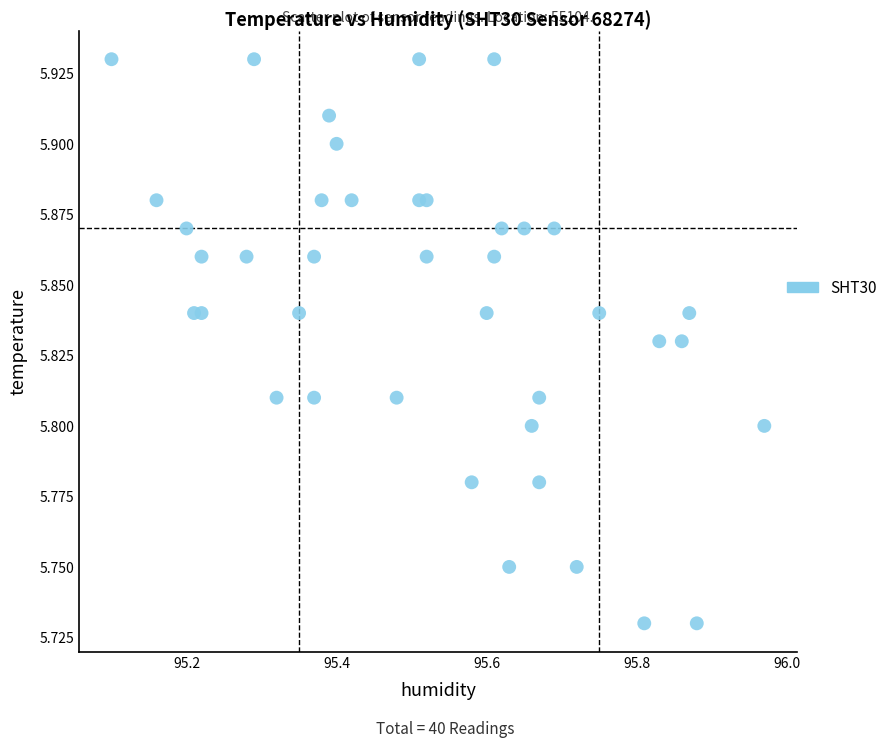

What is the range of X values (max minus min)?

0.9